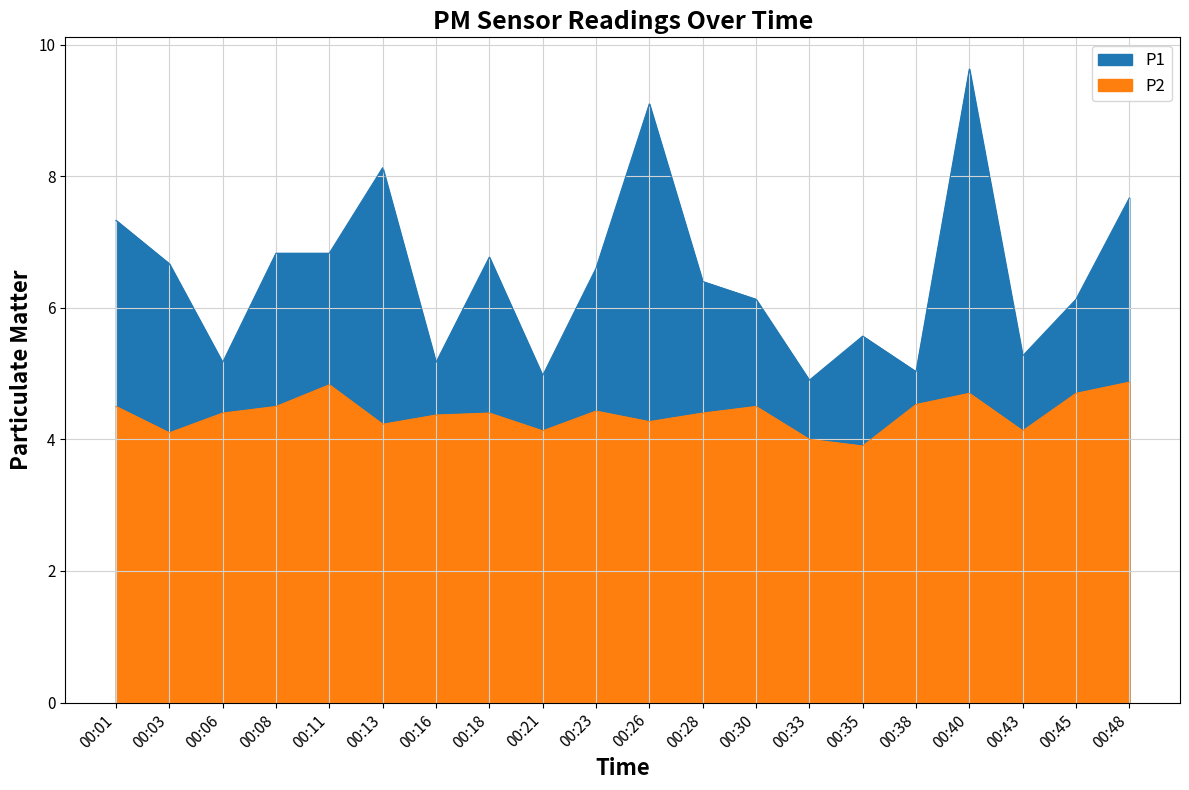

What is the sum of all P1 values?

130.3